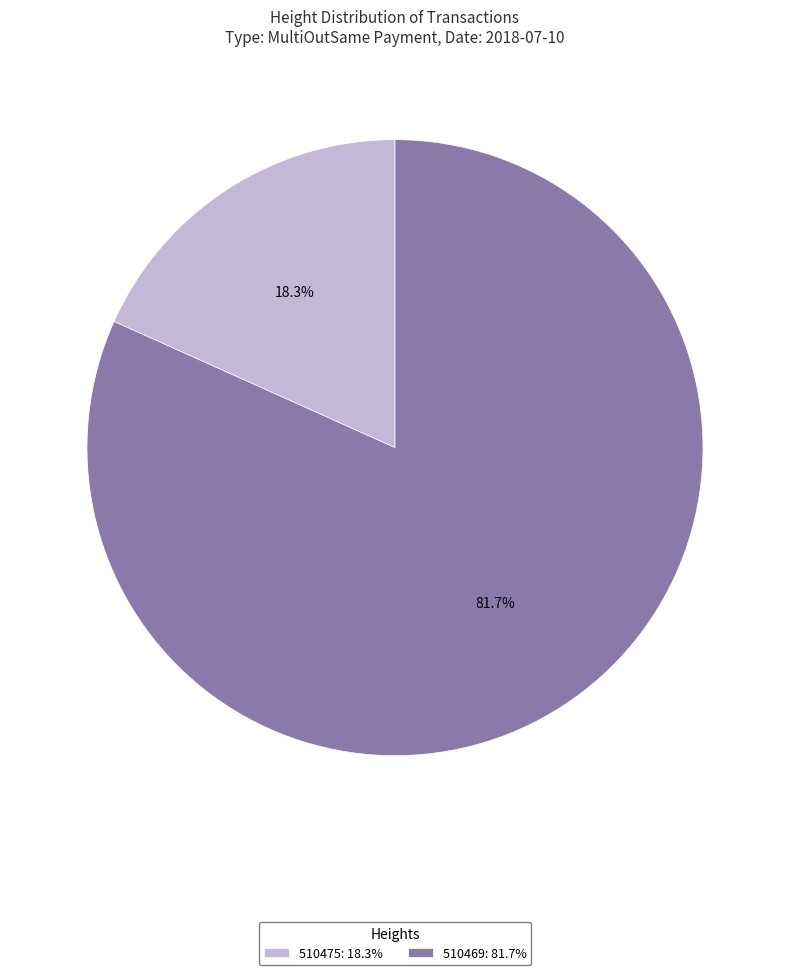

What is the ratio of the value at 510469 to the value at 510475?

4.5